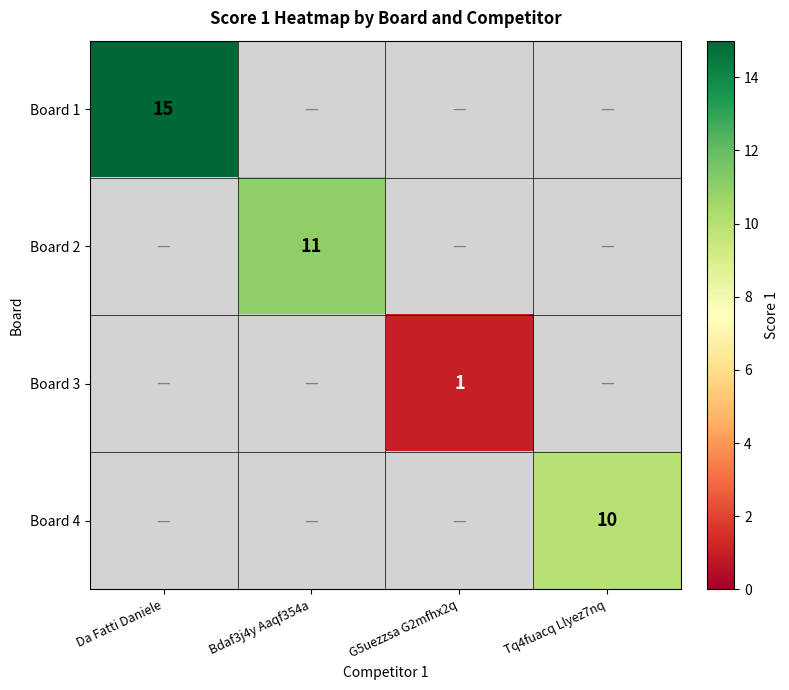

True or false: Board 3 has a value of 1 at G5uezzsa G2mfhx2q.

True